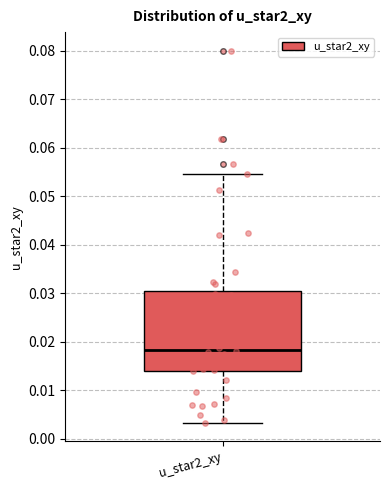

Transcribe this box plot: give where the median line is, the range the box spans, and where the two whiskers end, as read against the y-axis. The values are not printed on the chart, so give them approximately, as read against the axis.

median 0.018, box 0.014 to 0.030, whiskers 0.003 to 0.055